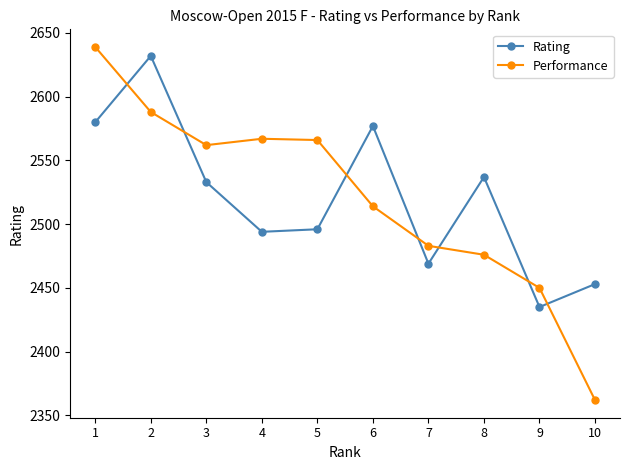

Which series has the largest range (max minus min)?

Performance